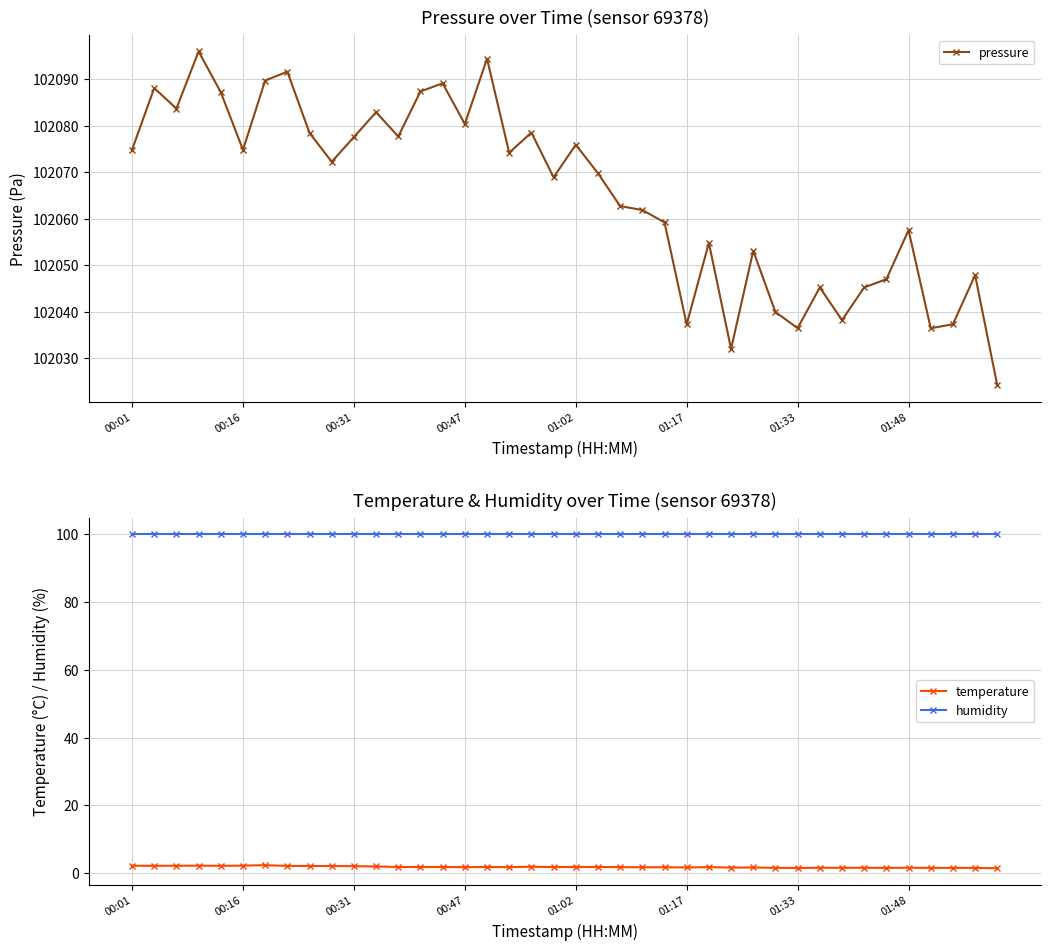

True or false: temperature and humidity intersect in this chart.

False